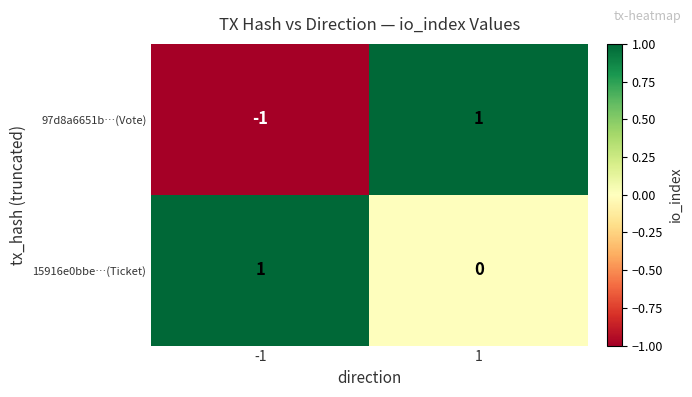

Between -1 and 1, which series saw the biggest shift?

97d8a6651b…(Vote)